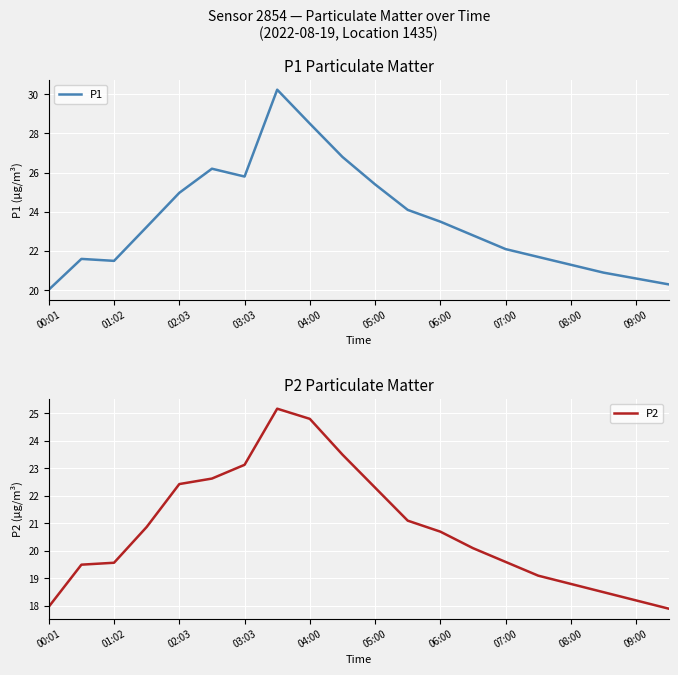

Reading left to right, transcribe all the data shown in this chart.

P1: 20.0	21.6	21.5	23.2	25.0	26.2	25.8	30.2	28.5	26.8	25.4	24.1	23.5	22.8	22.1	21.7	21.3	20.9	20.6	20.3
P2: 18.0	19.5	19.6	20.9	22.4	22.6	23.1	25.2	24.8	23.5	22.3	21.1	20.7	20.1	19.6	19.1	18.8	18.5	18.2	17.9